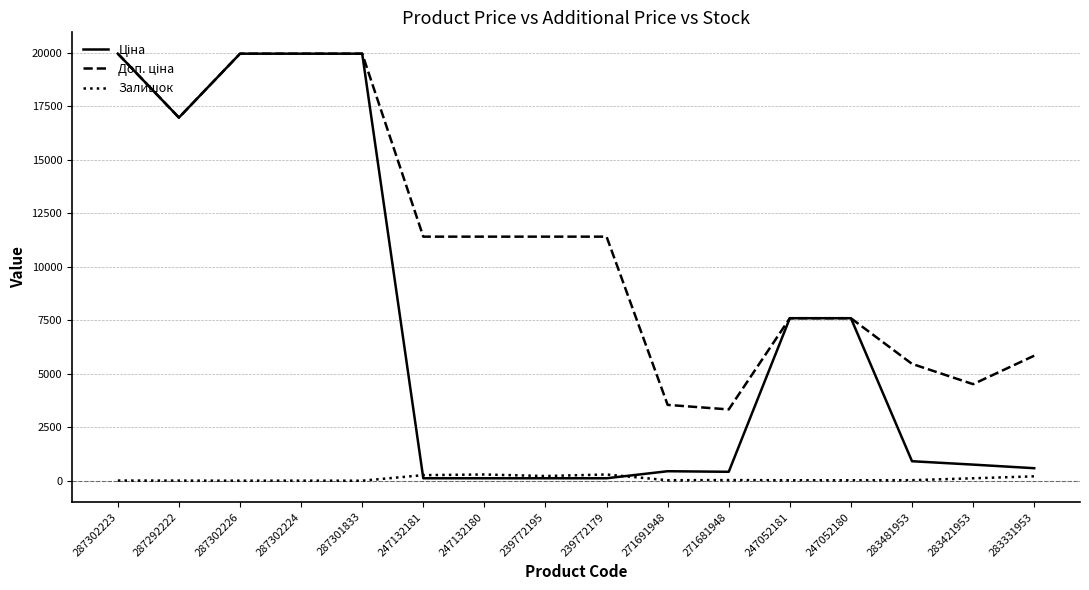

True or false: Залишок has a value of 290.0 at 247132180.

True